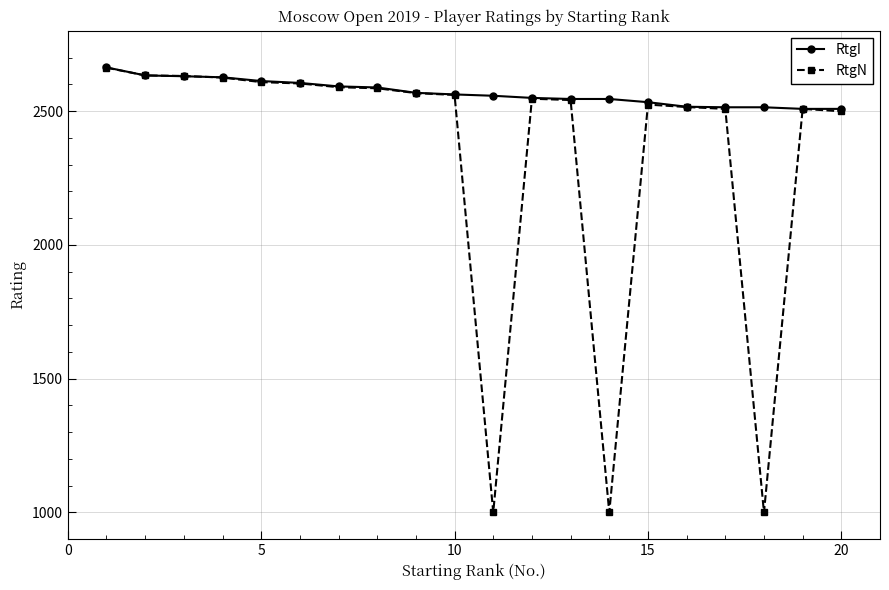

What is the greatest value displayed?

2663